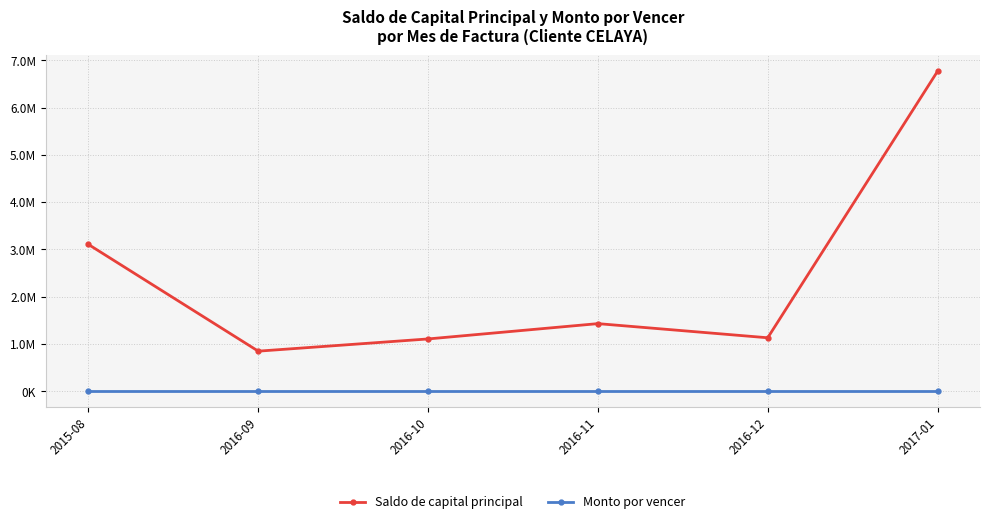

Rank the series by their maximum value, from lowest to highest.

Monto por vencer, Saldo de capital principal